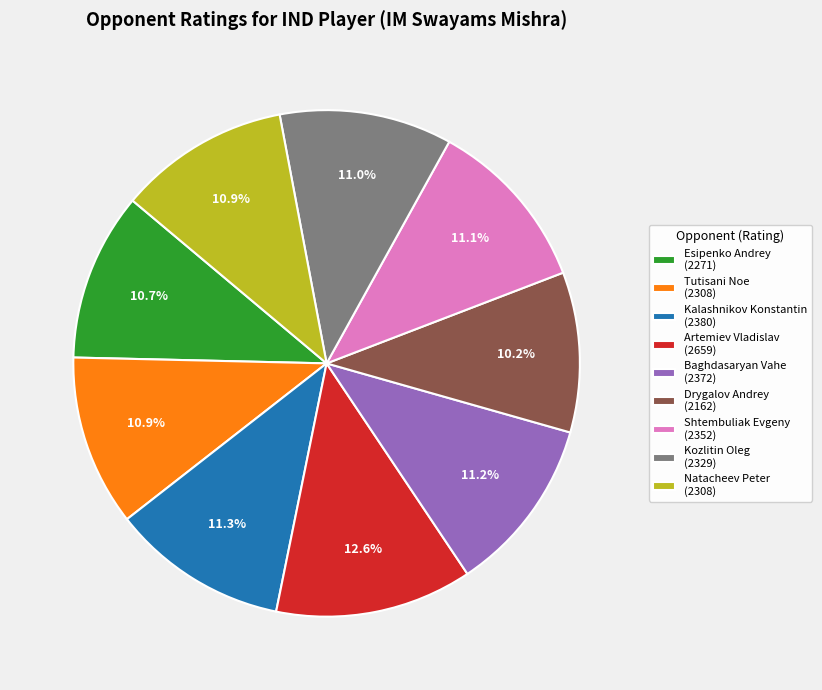

Combined, do Kalashnikov Konstantin and Natacheev Peter account for over 50%?

No